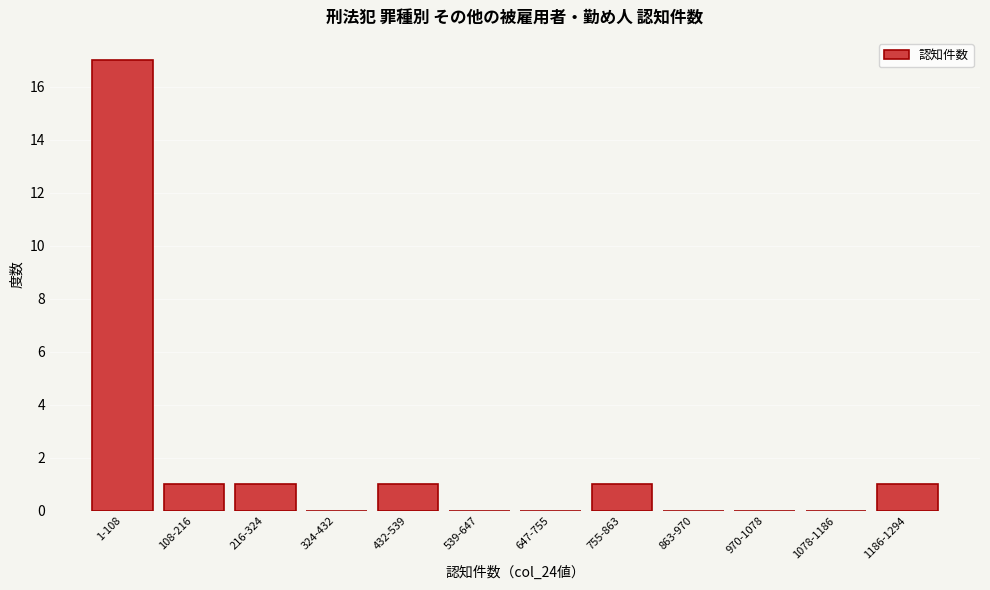

Reading left to right, extract all data points from this chart.

1-108=17	108-216=1	216-324=1	324-432=0	432-539=1	539-647=0	647-755=0	755-863=1	863-970=0	970-1078=0	1078-1186=0	1186-1294=1